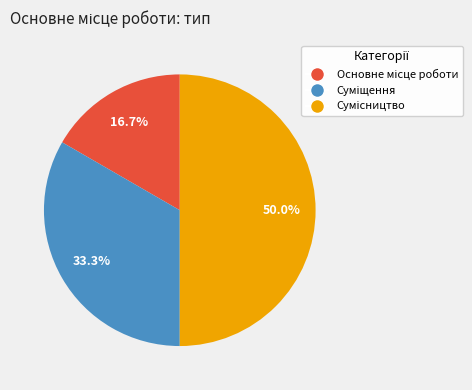

Rank the categories by value from lowest to highest.

Основне місце роботи, Суміщення, Сумісництво